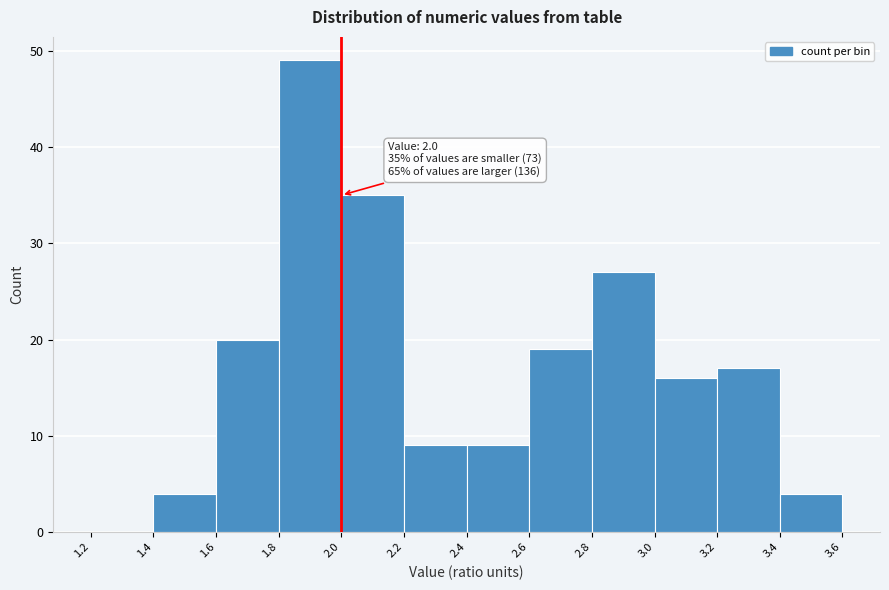

Over which range of the x-axis is the bar tallest?

1.8 to 2.0